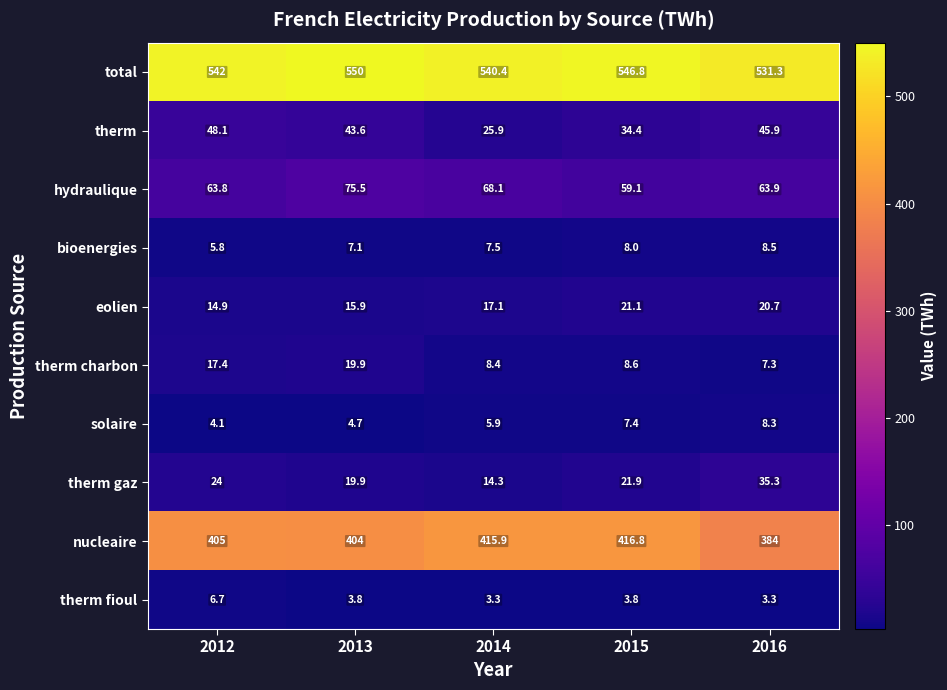

The value of therm gaz at 2015 is 33.5. True or false?

False